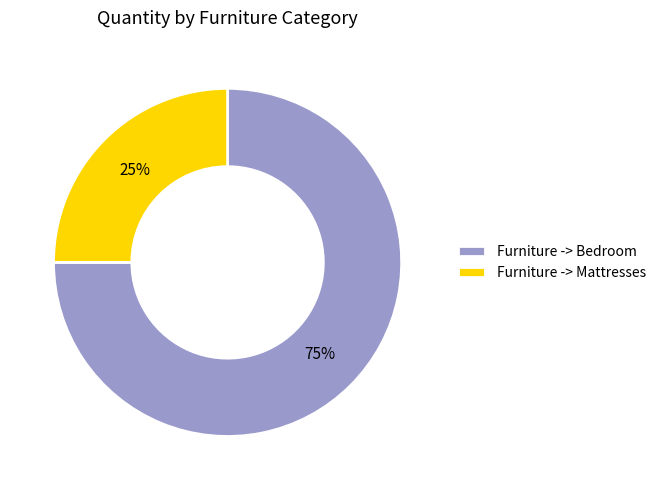

Which has a higher value, Furniture -> Bedroom or Furniture -> Mattresses?

Furniture -> Bedroom